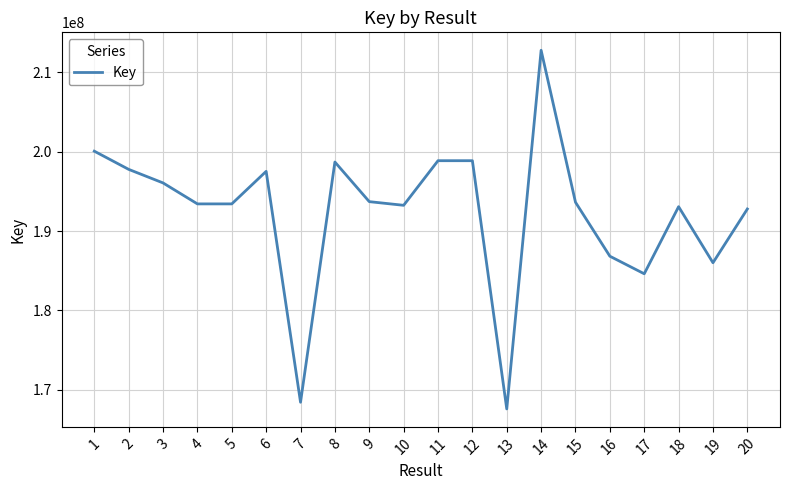

True or false: the data shows 50043044 at 9.

False